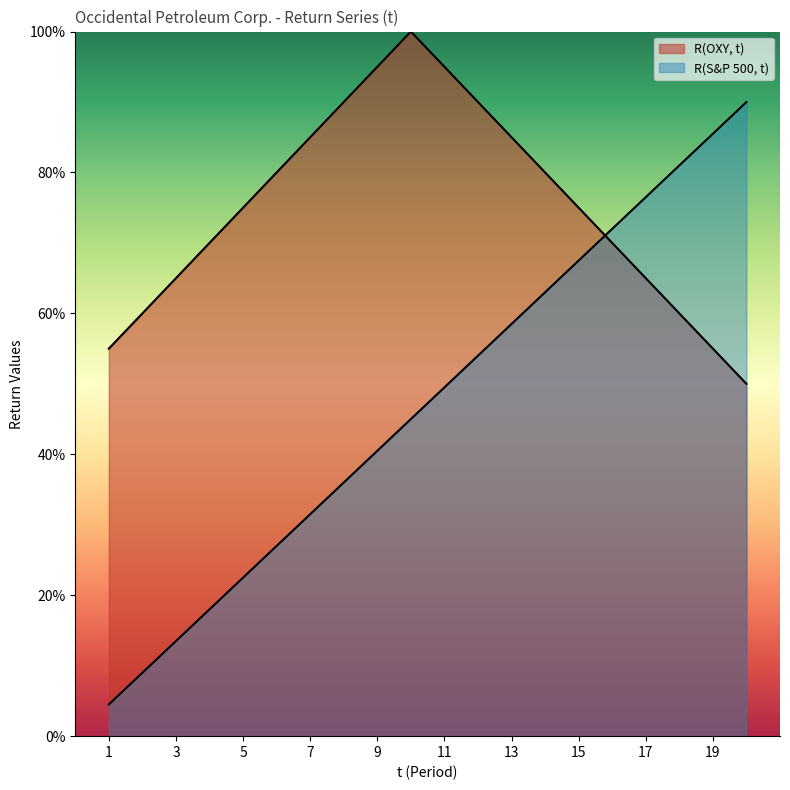

Which label corresponds to the smallest value in the chart?

1